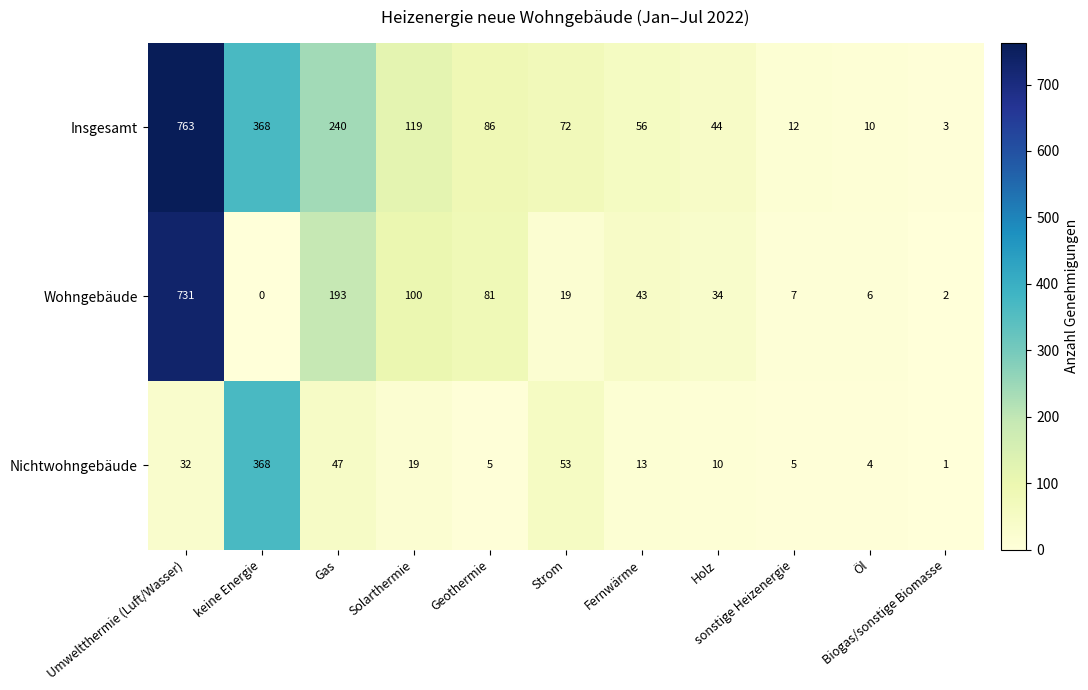

List the series in order of their peak value, highest first.

Insgesamt, Wohngebäude, Nichtwohngebäude